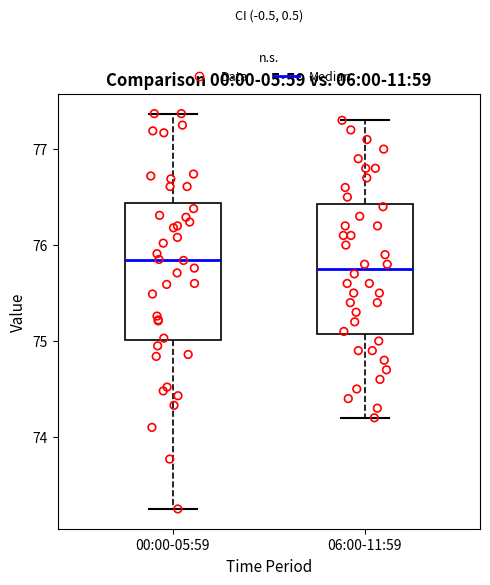

Reading left to right, read every box against the y-axis: the position of its median line, the range the box covers, and the ends of its whiskers. The values are not printed on the chart, so give them approximately, as read against the axis.

00:00-05:59: median 75.8, box 75.0 to 76.4, whiskers 73.3 to 77.4
06:00-11:59: median 75.8, box 75.1 to 76.4, whiskers 74.2 to 77.3